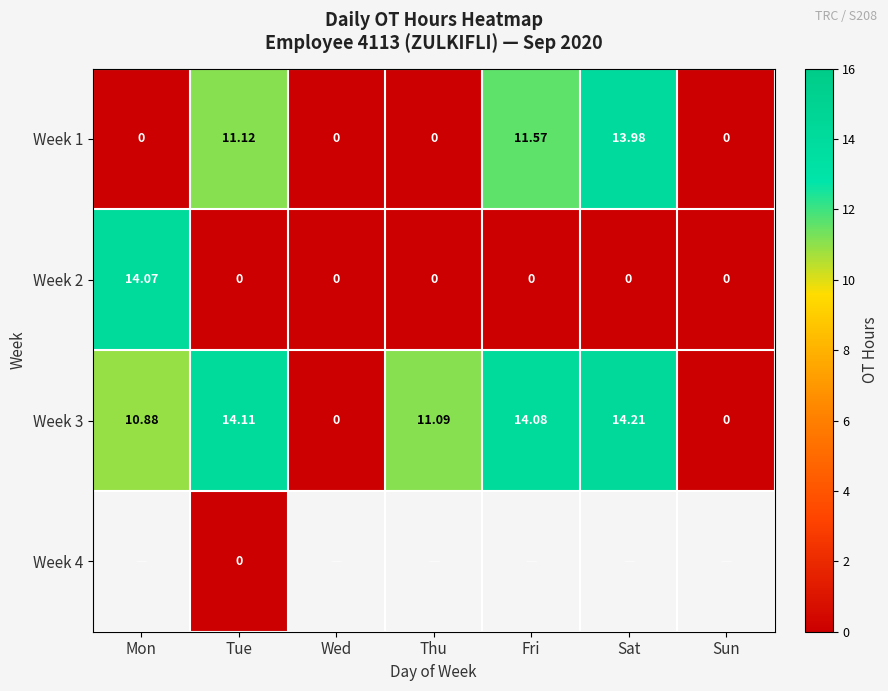

Where is Week 1 nearest to the value 6?

Tue